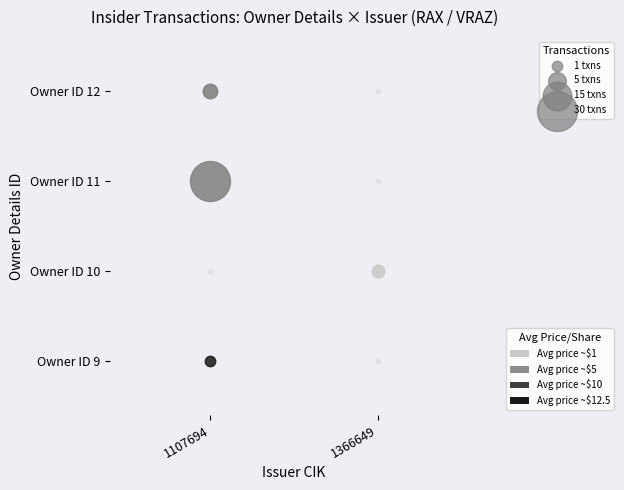

Which series has the largest total across all categories?

11